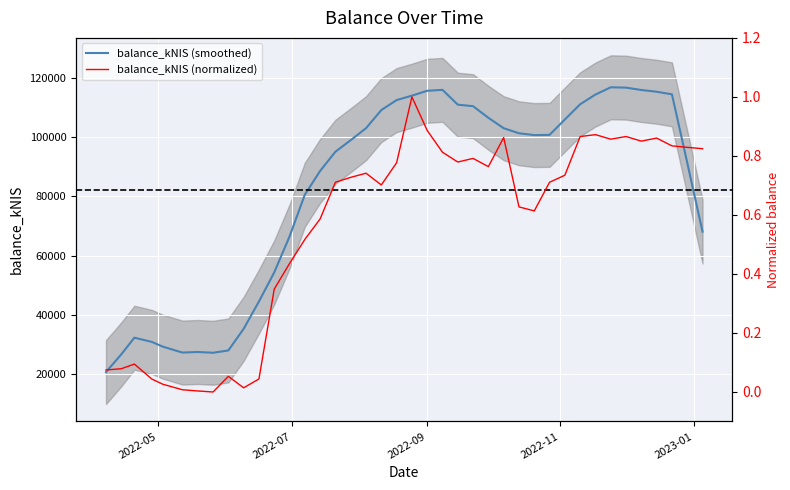

What is the highest value of the balance_kNIS (smoothed) series?

116993.6